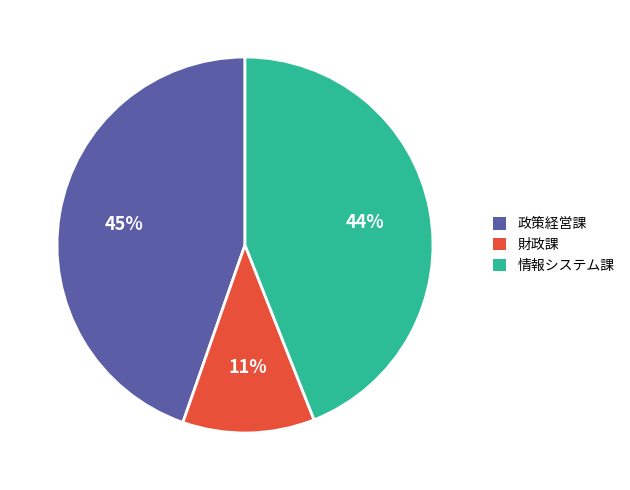

The 政策経営課 slice represents 45% of the pie. True or false?

True